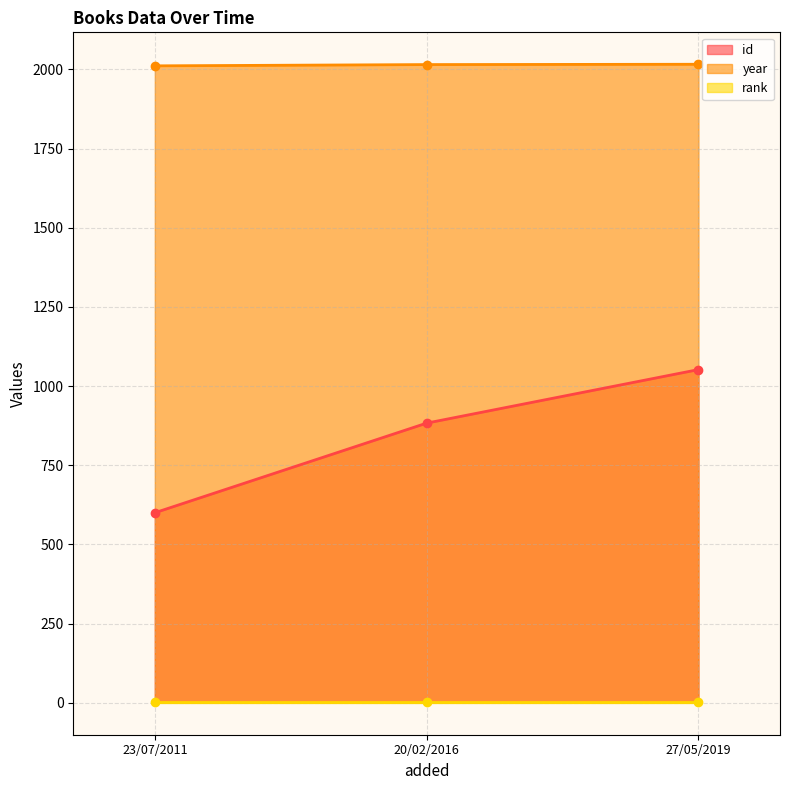

How many data points in year are less than 2015?

1